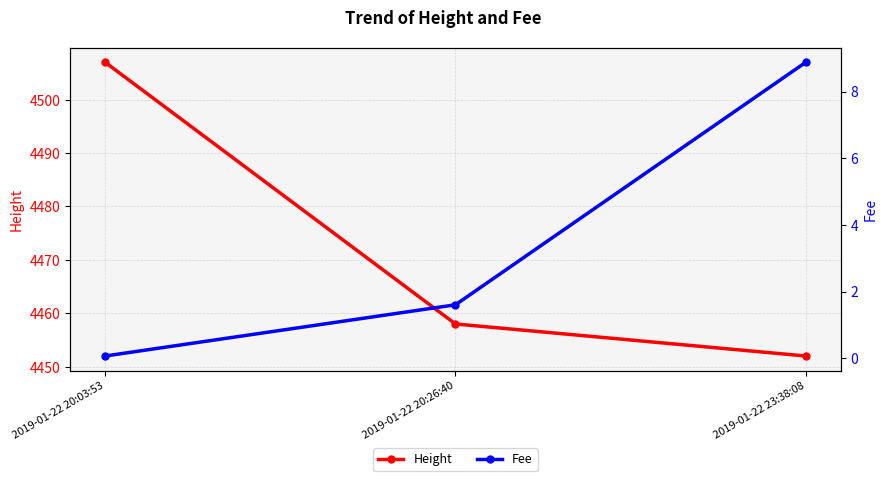

How many data points in Fee are less than 1?

1